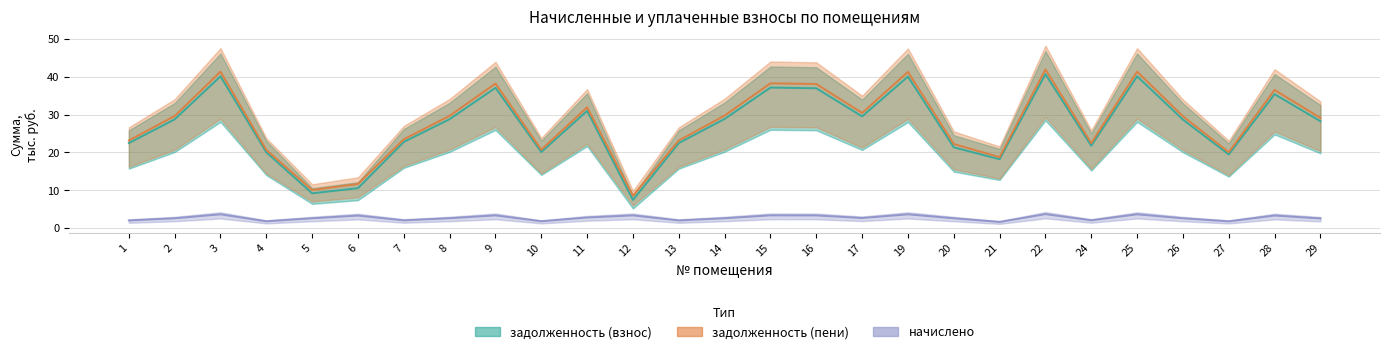

What is the total value across all series at 24?

46.4